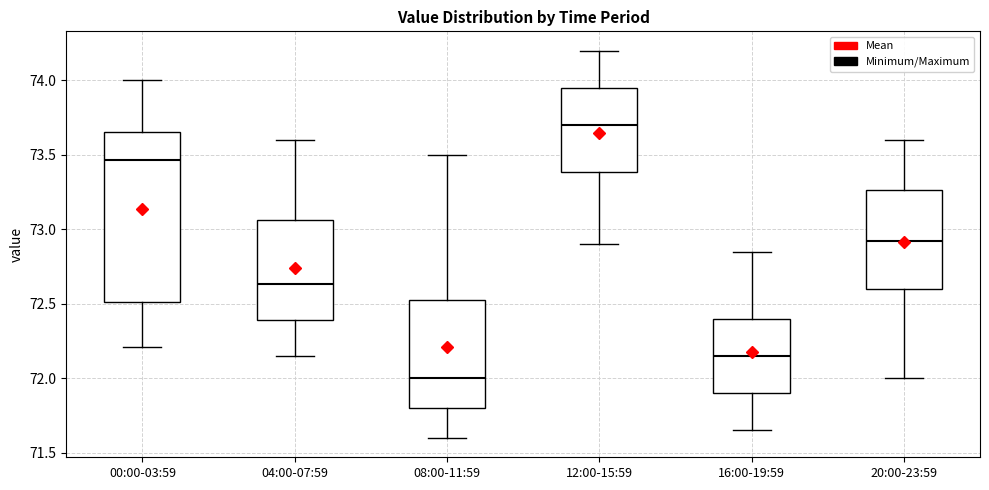

Which box has the lowest median line?

08:00-11:59